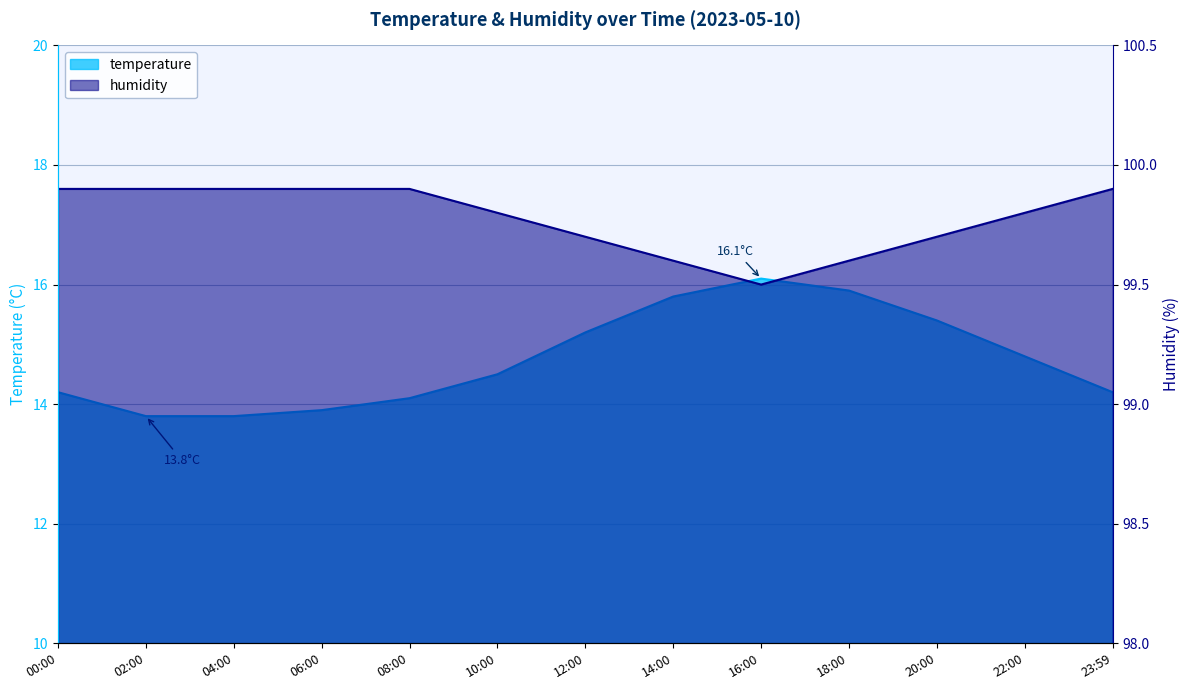

Reading left to right, list all the values displayed in this chart.

temperature: 14.2	13.8	13.8	13.9	14.1	14.5	15.2	15.8	16.1	15.9	15.4	14.8	14.2
humidity: 99.9	99.9	99.9	99.9	99.9	99.8	99.7	99.6	99.5	99.6	99.7	99.8	99.9